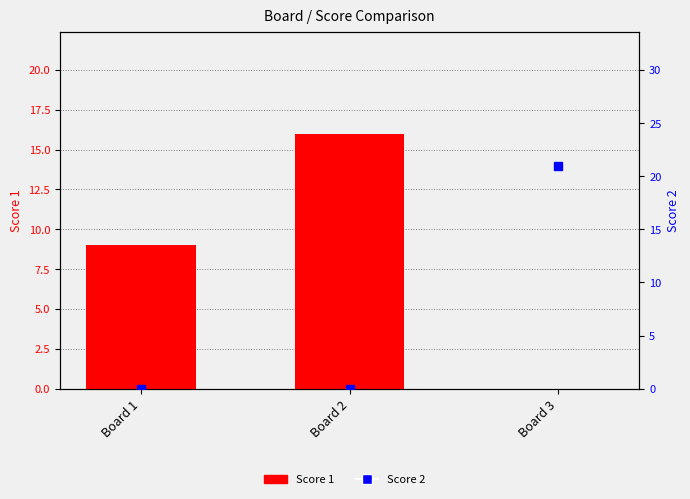

At which label does Score 1 reach its peak?

Board 2